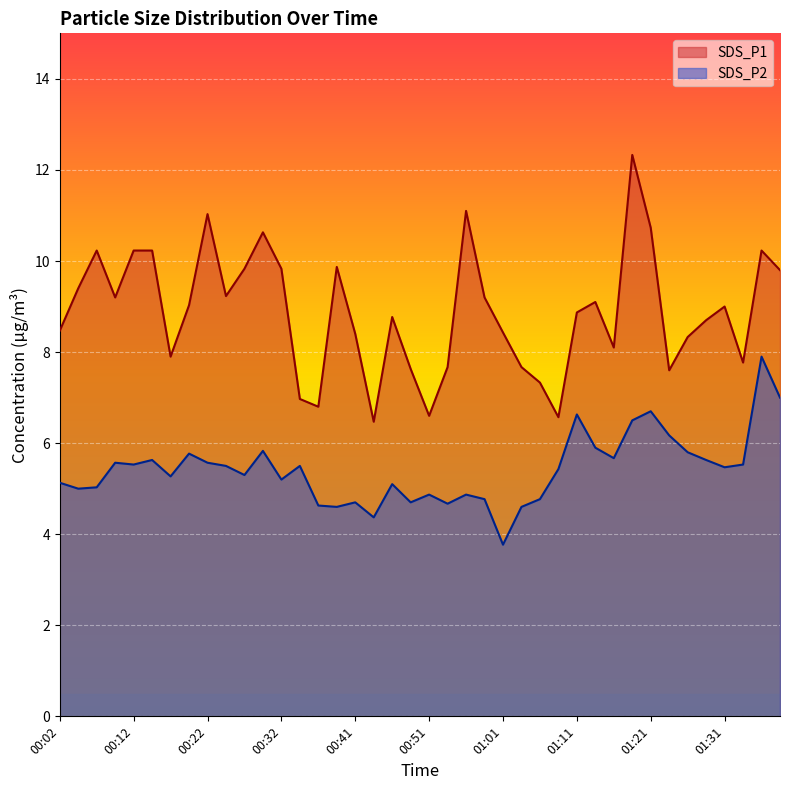

What is the average value of the SDS_P1 series?

8.9